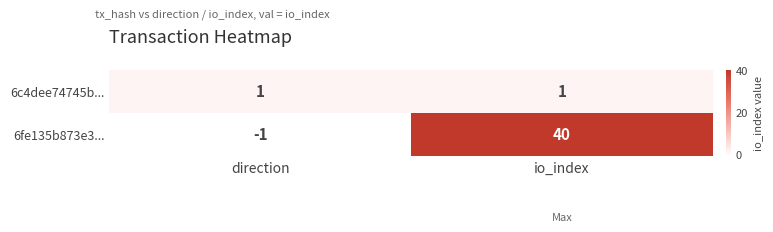

Rank the series at io_index from lowest to highest value.

6c4dee74745b..., 6fe135b873e3...